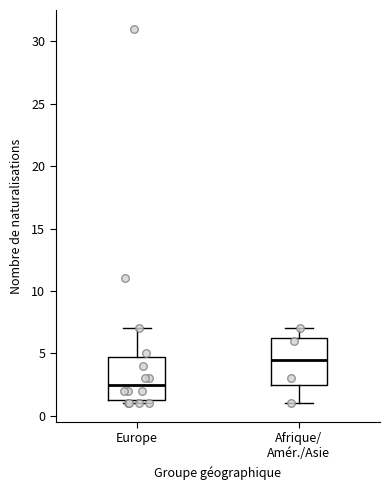

Reading left to right, transcribe this box plot: for each box, give where its median line is, the range the box spans, and where its two whiskers end, as read against the y-axis. The values are not printed on the chart, so give them approximately, as read against the axis.

Europe: median 2.5, box 1.5 to 5.0, whiskers 1.0 to 7.0
Afrique/ Amér./Asie: median 4.5, box 2.5 to 6.5, whiskers 1.0 to 7.0